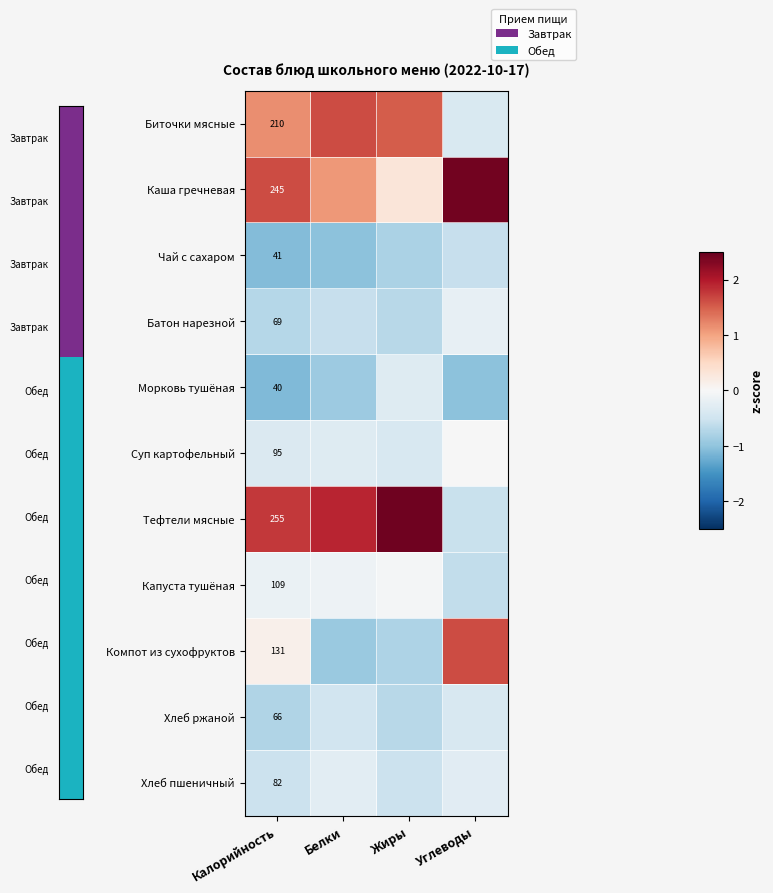

What is the difference between the Капуста тушёная values at Жиры and Белки?

0.1